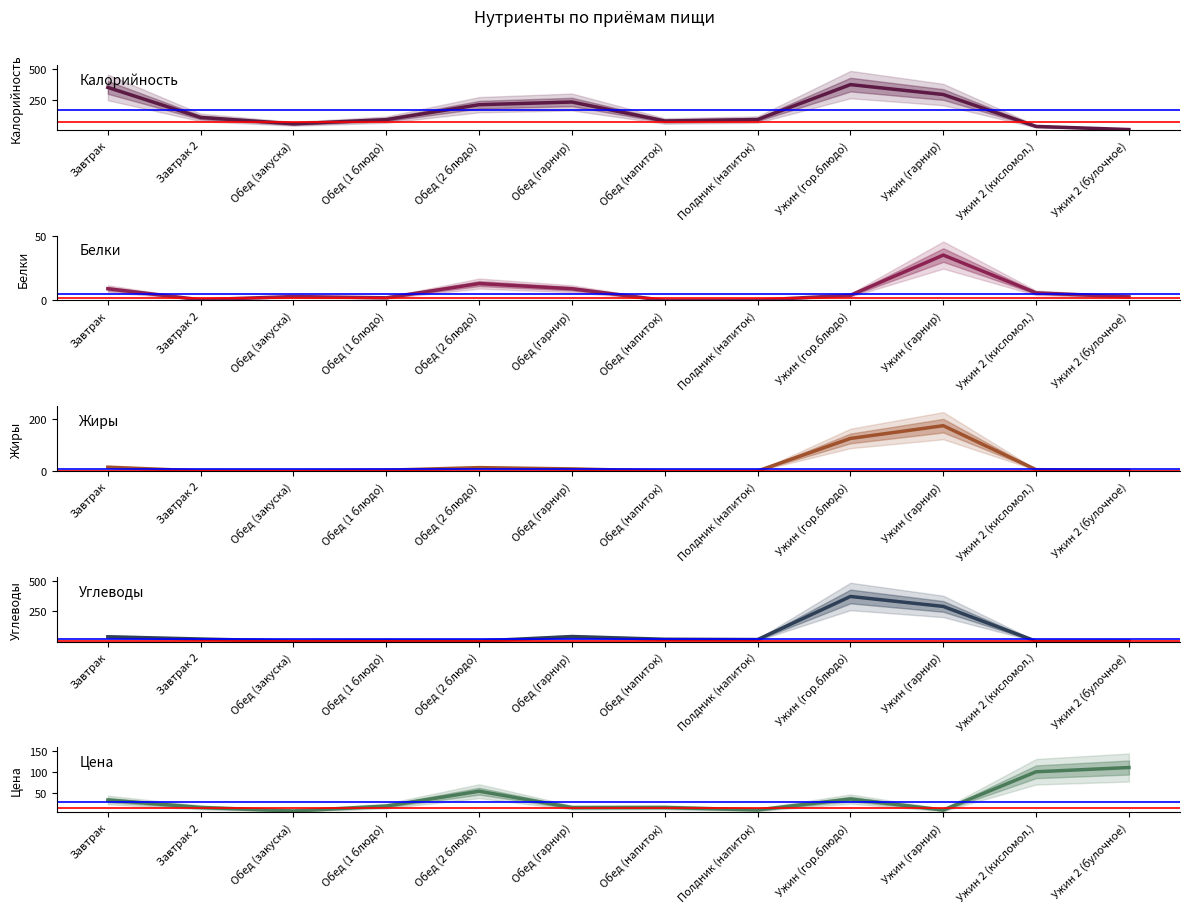

Which series changed the most between Завтрак 2 and Ужин (гор.блюдо)?

Углеводы